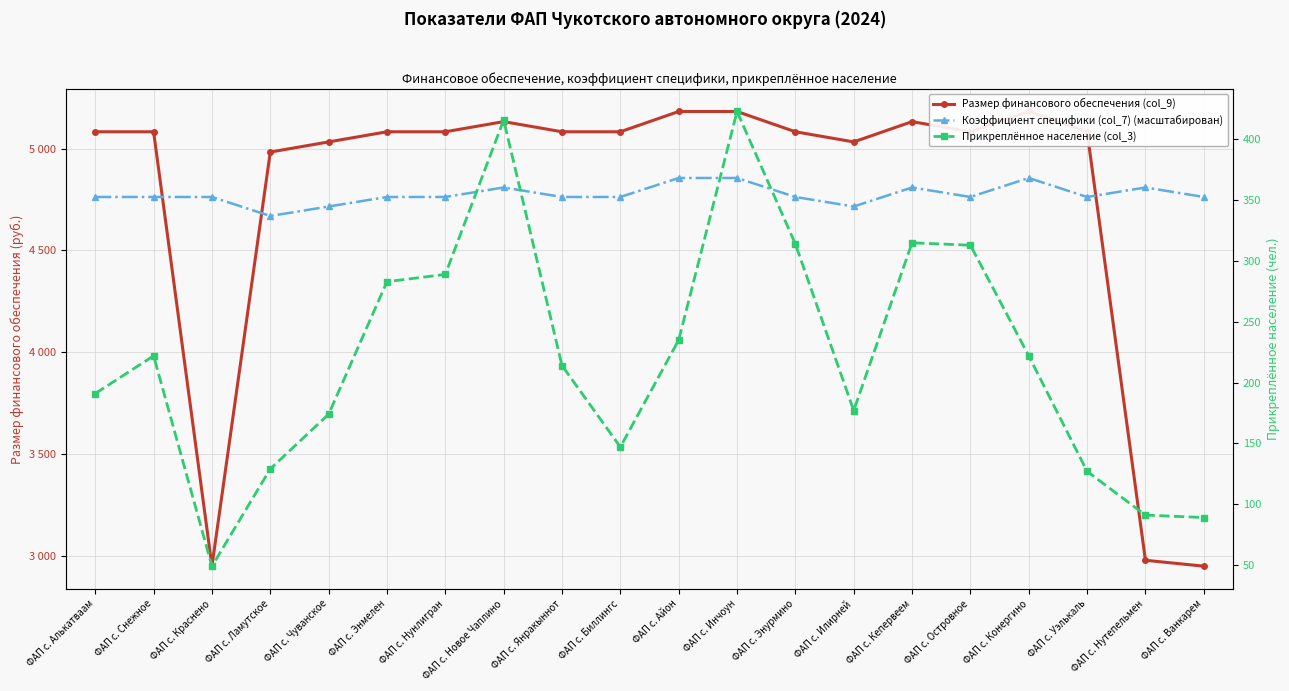

What are all the series names shown in the legend?

Размер финансового обеспечения (col_9), Коэффициент специфики (col_7) (масштабирован), Прикреплённое население (col_3)